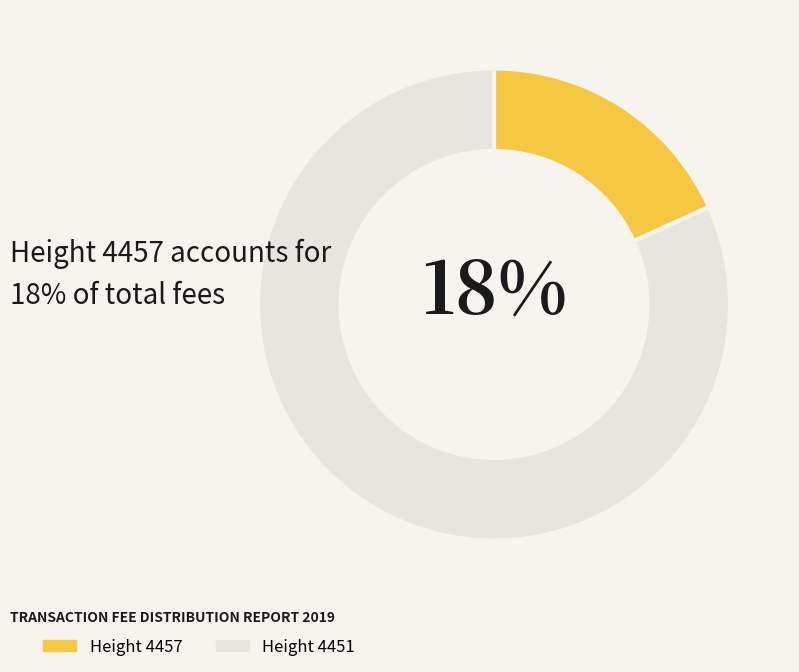

To the nearest percent, what is the average slice percentage?

50%